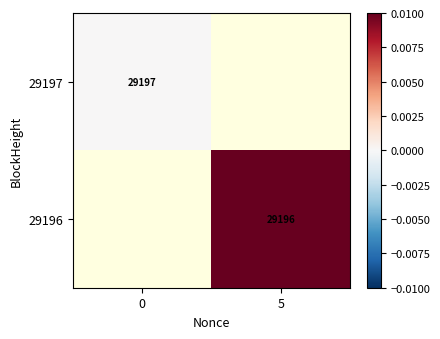

Is it true that 29196 equals 29196 at 5?

True